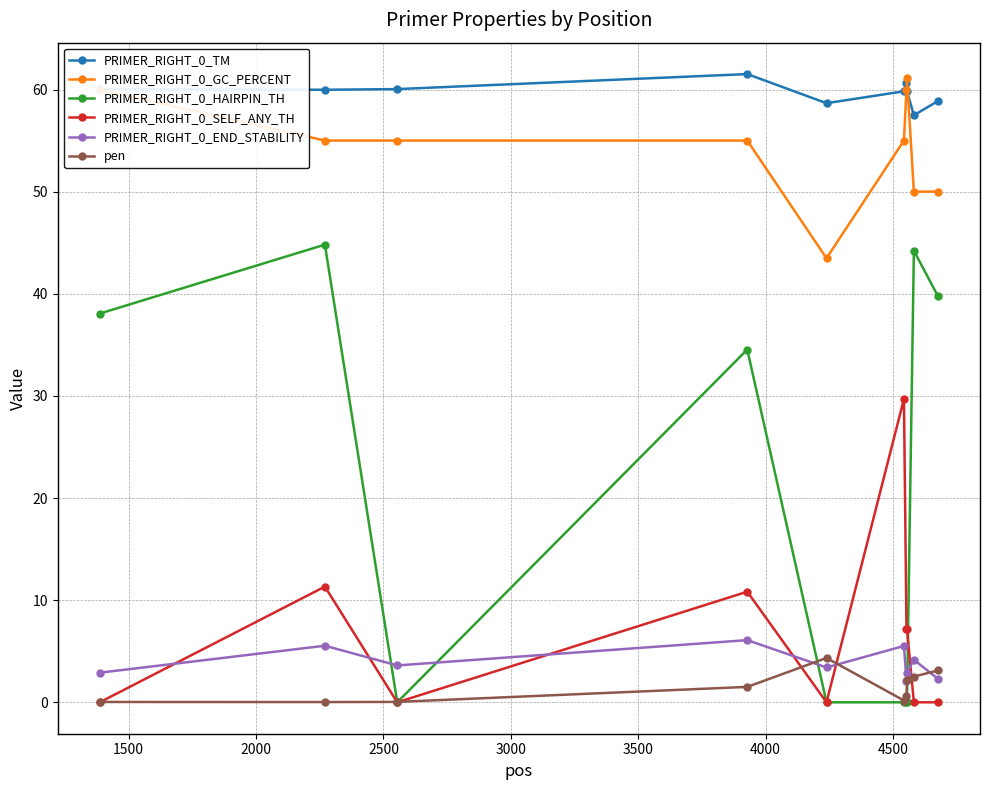

At how many categories does at least one series exceed 17?

10